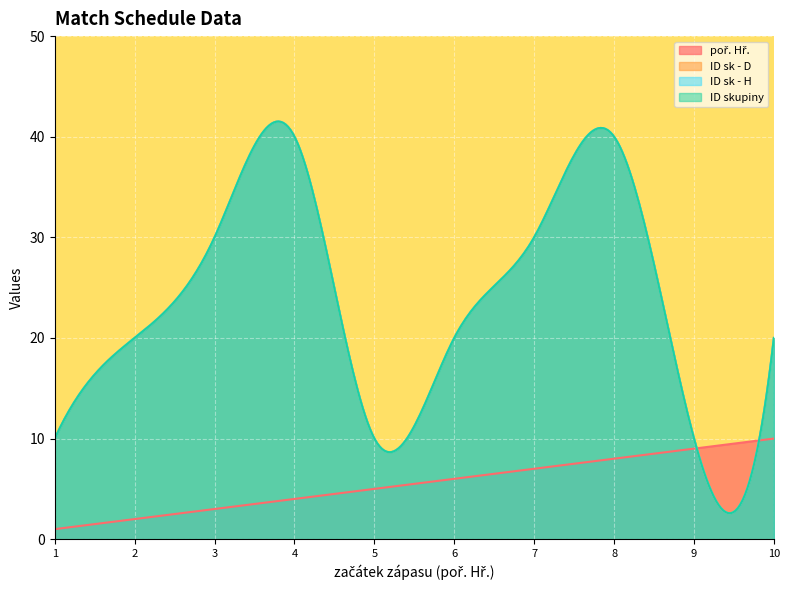

How many lines are shown in the chart?

4